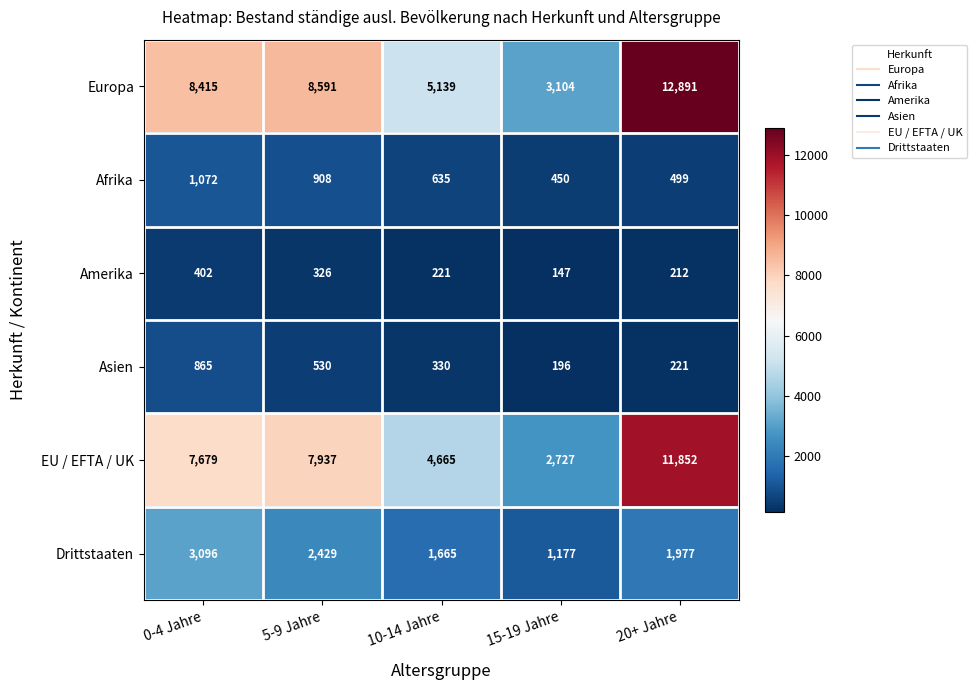

Which series changed the most between 10-14 Jahre and 15-19 Jahre?

Europa